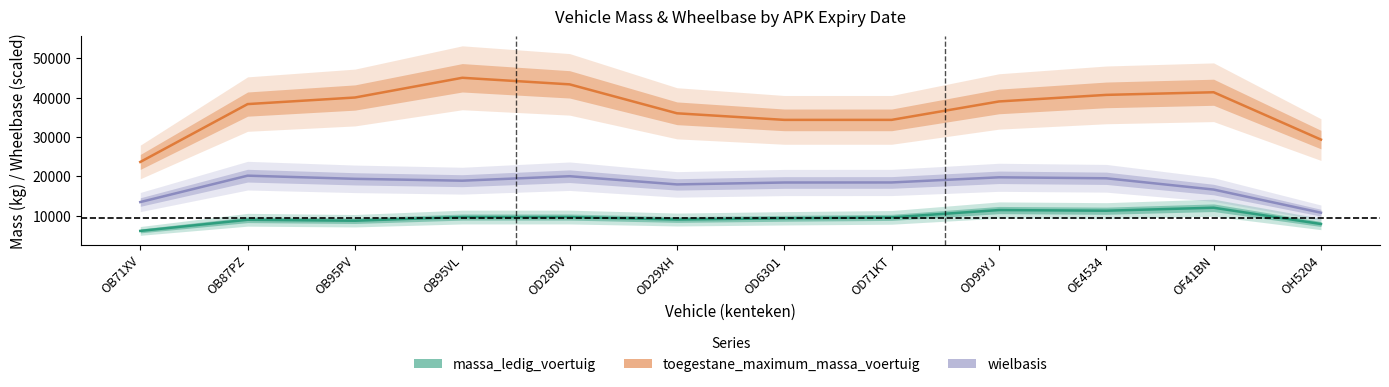

Which series changed the most between OB95VL and OD6301?

toegestane_maximum_massa_voertuig